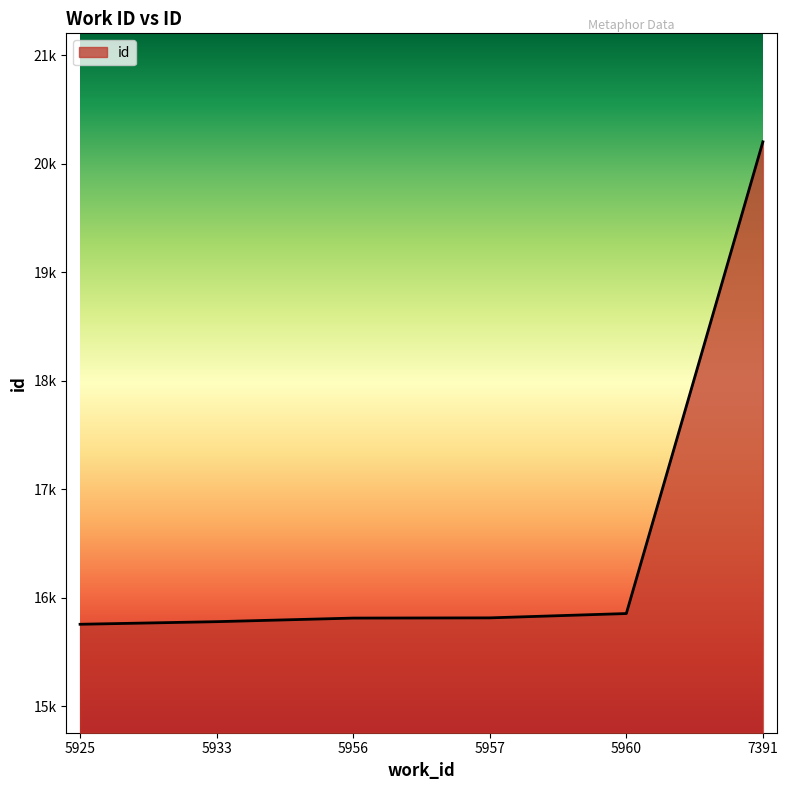

Where is the data nearest to the value 17978?

5960